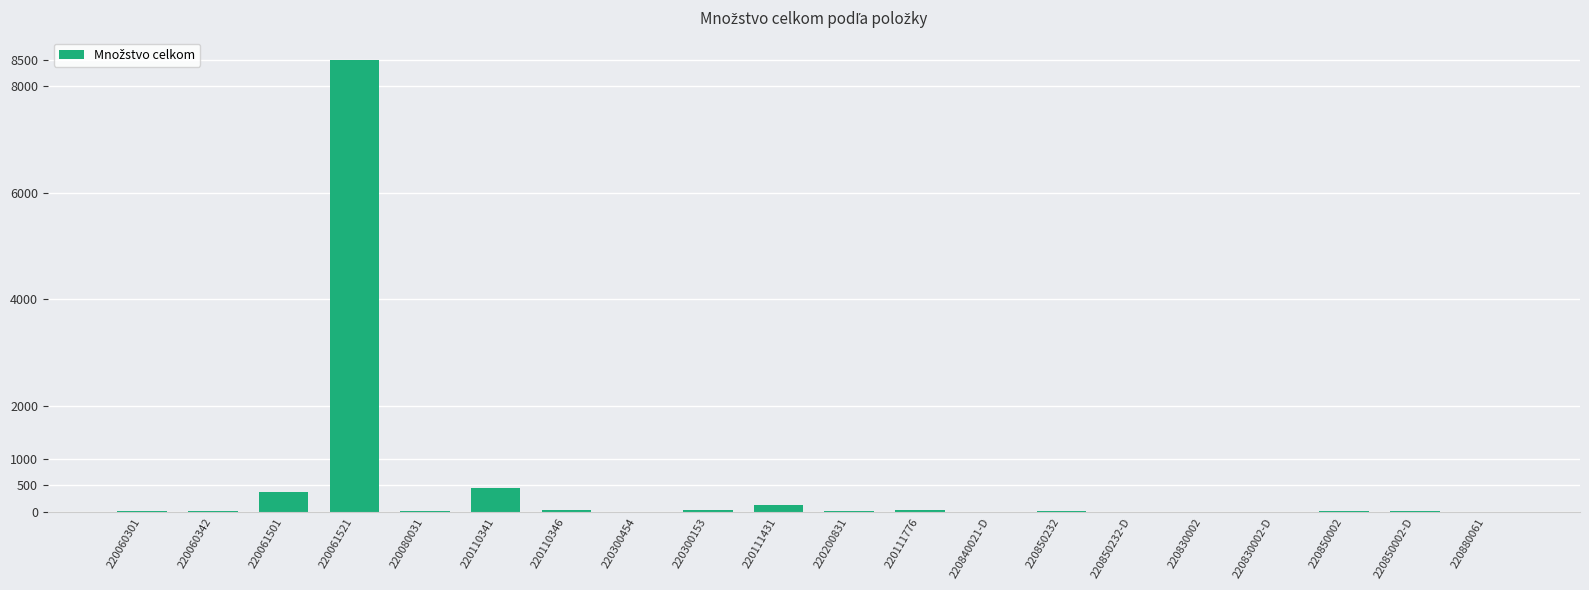

Which category has the highest value across all series?

220061521